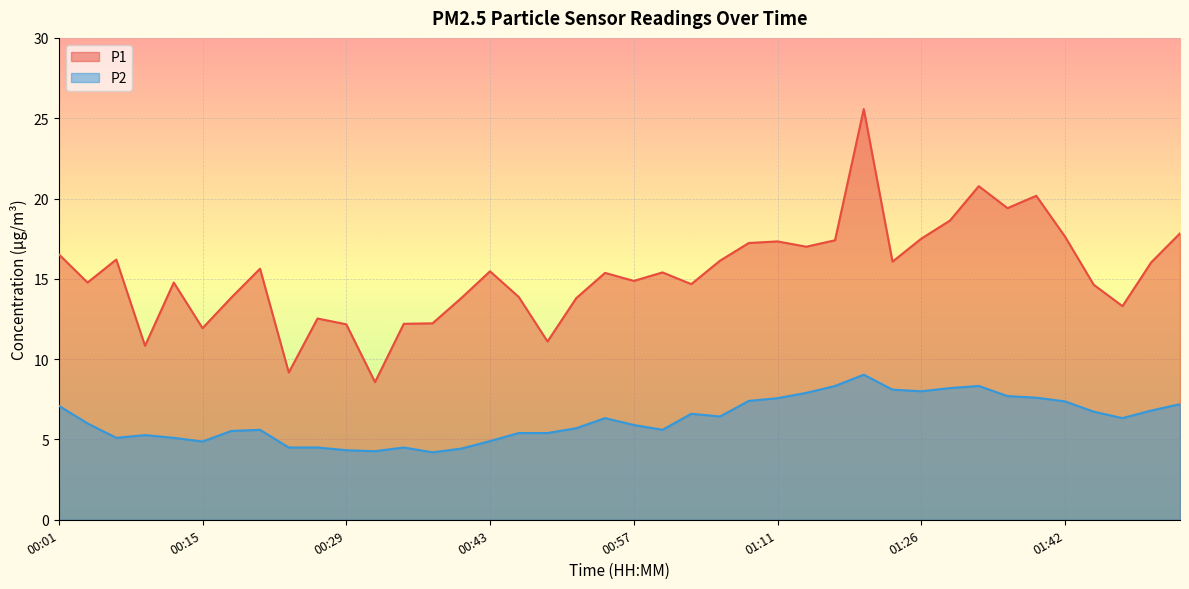

Between 00:37 and 00:46, which series saw the biggest shift?

P1